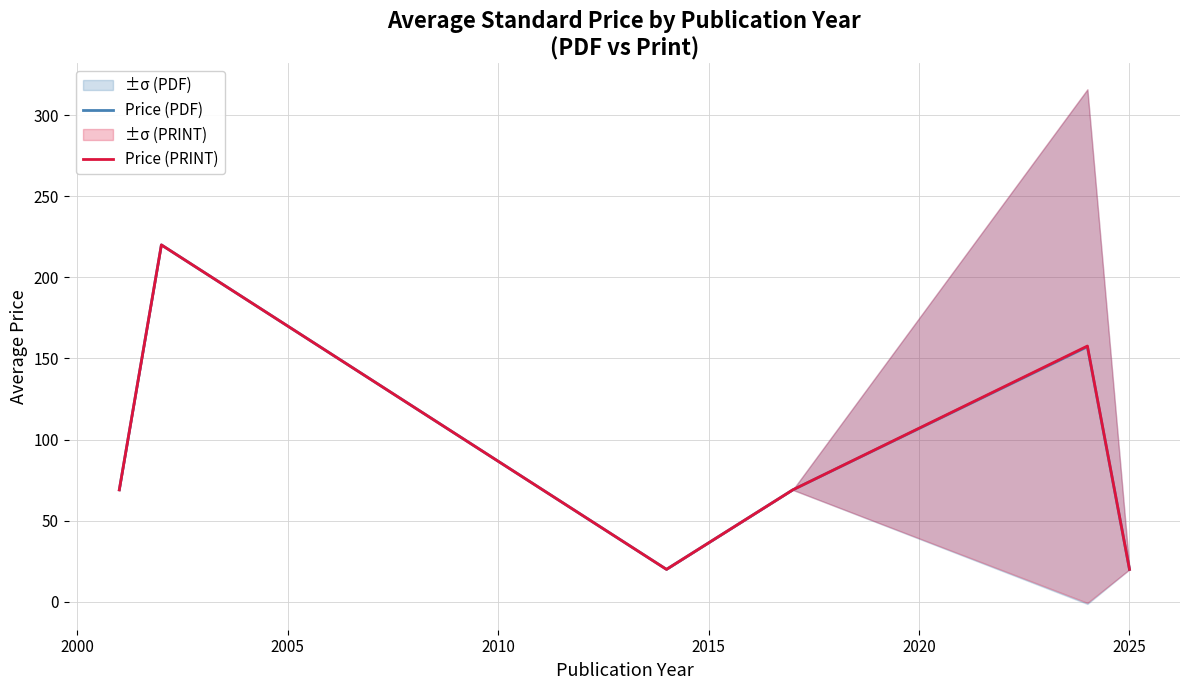

What is the highest value of the Price (PRINT) series?

220.0